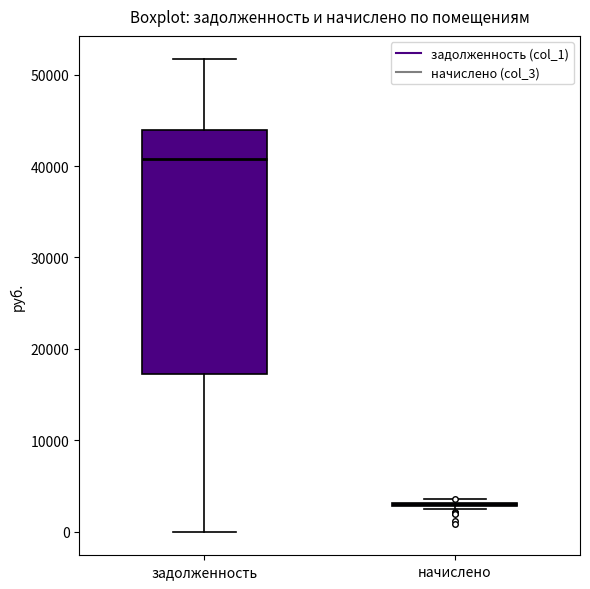

Reading left to right, transcribe this box plot: for each box, give where its median line is, the range the box spans, and where its two whiskers end, as read against the y-axis. The values are not printed on the chart, so give them approximately, as read against the axis.

задолженность: median 41000, box 17000 to 44000, whiskers 0 to 52000
начислено: box collapsed to a line at 3000, whiskers 2000 to 4000